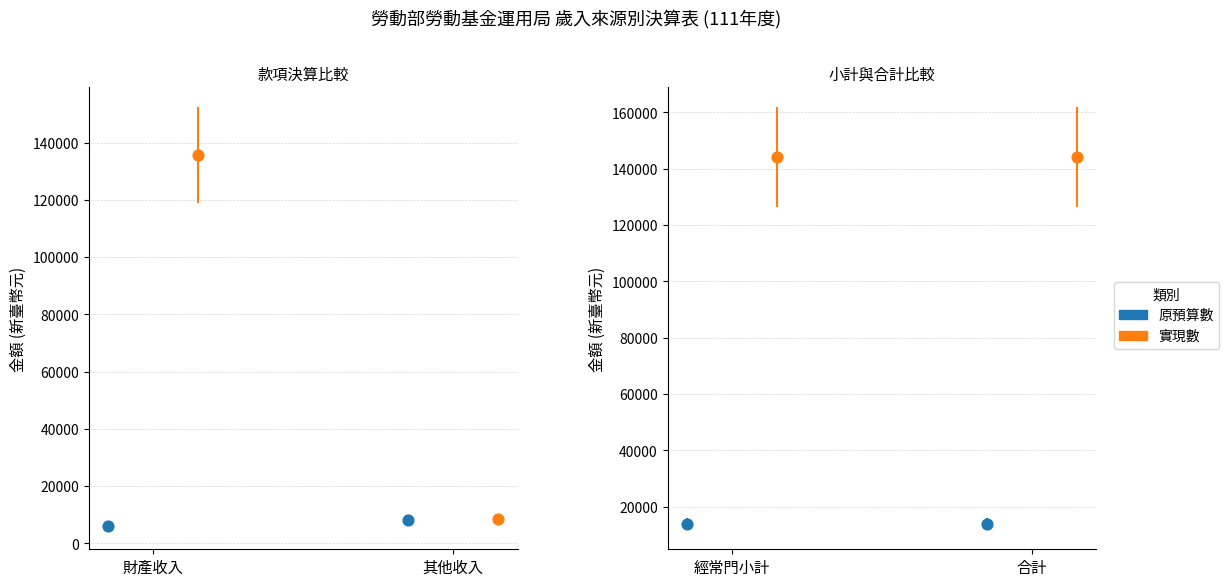

Which series has the largest total across all categories?

實現數